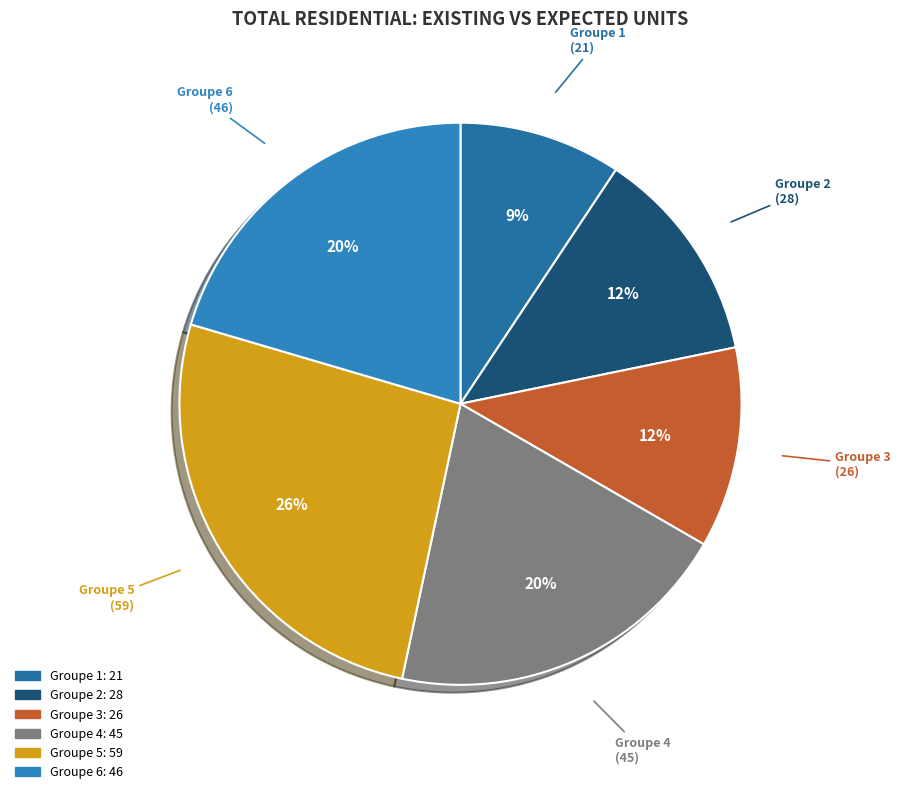

Between Groupe 4 and Groupe 2, which is larger?

Groupe 4